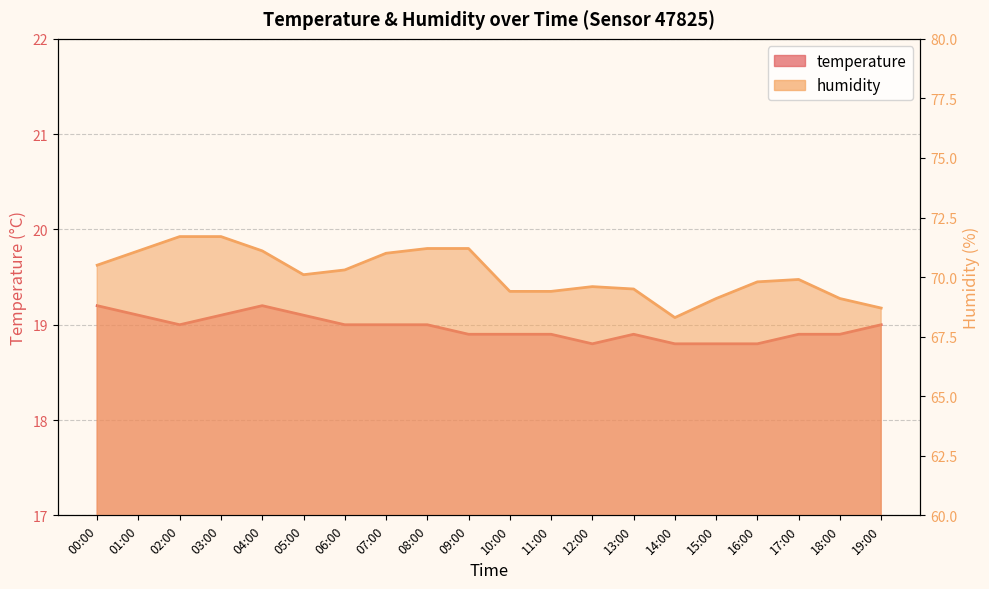

How many series are shown in this chart?

2